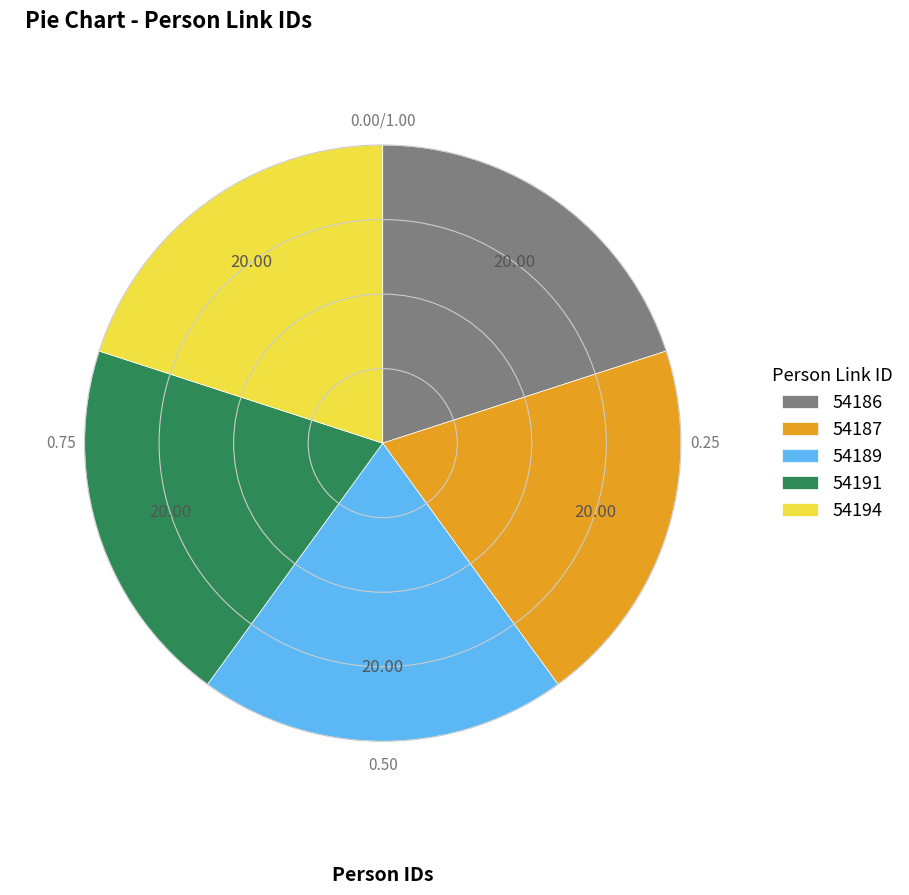

Is it true that 54187 is 30% of the pie?

False